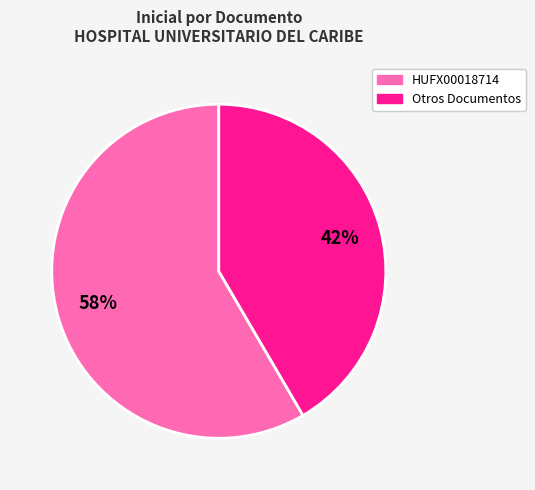

To the nearest percent, what is the average slice percentage?

50%